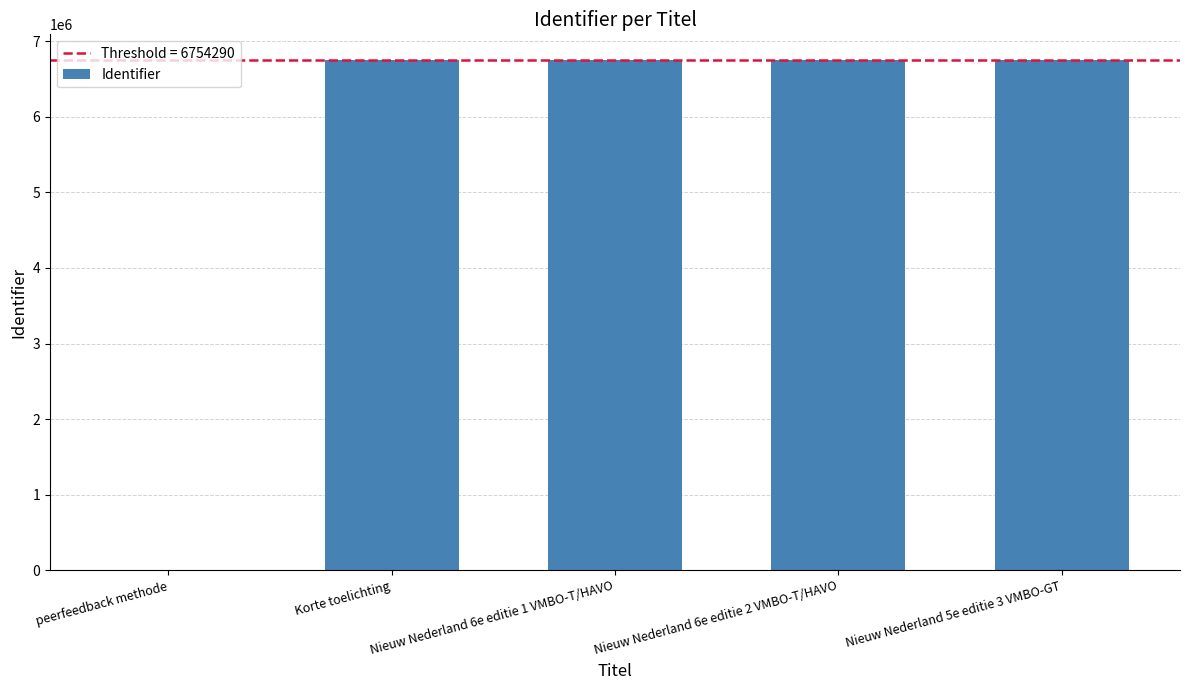

What is the sum of all values?

27017162